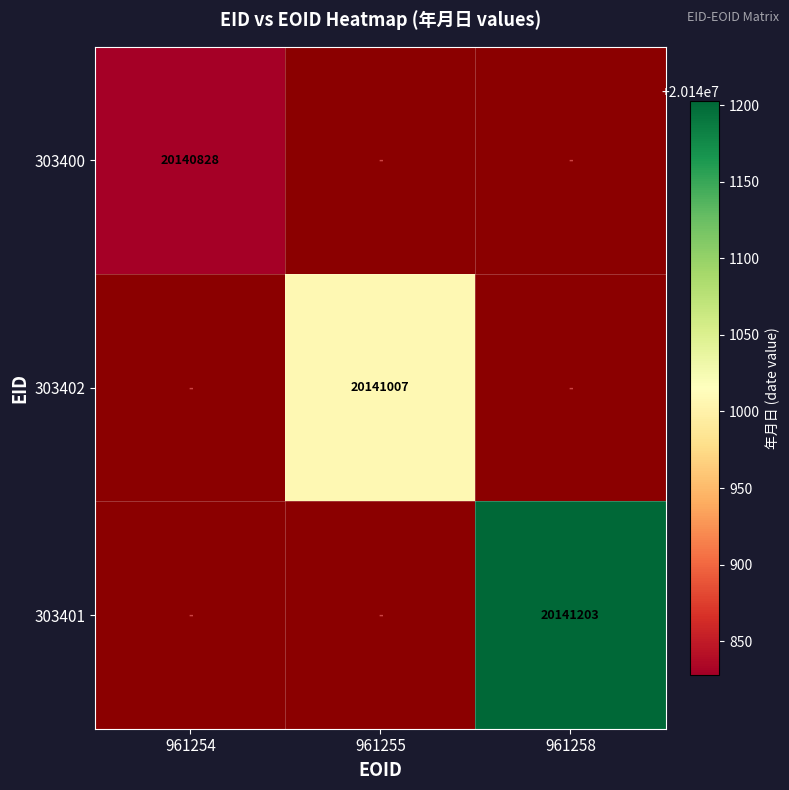

How many distinct data groups are displayed?

3